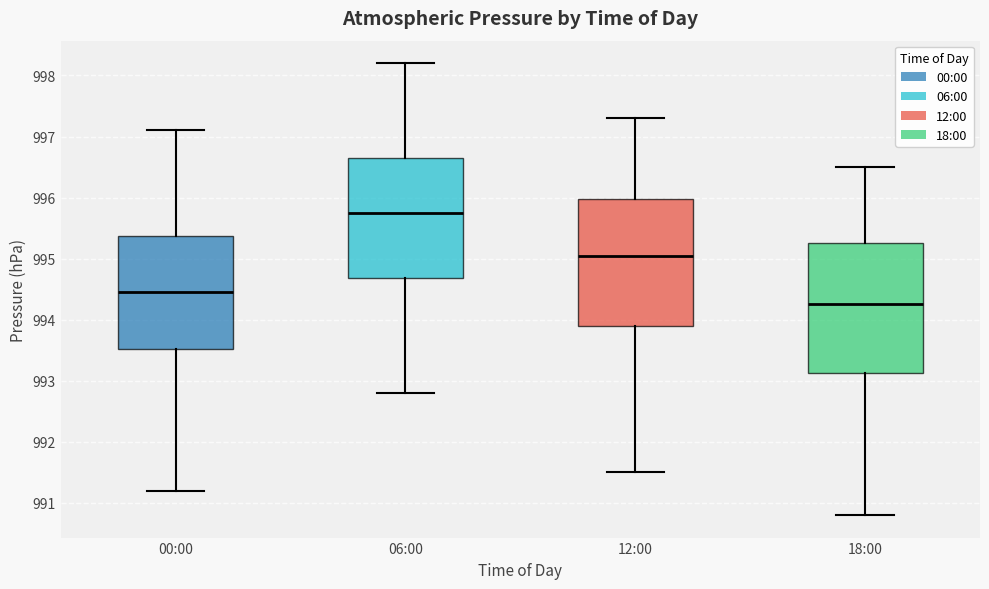

Which box has the lowest median line?

18:00